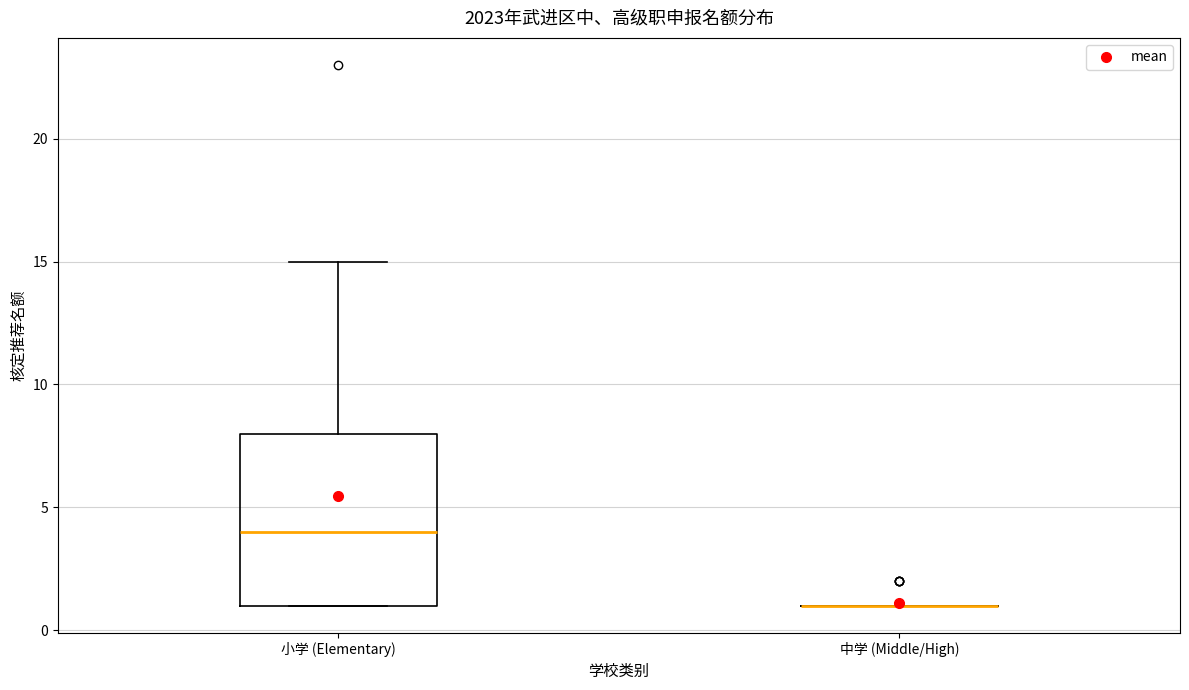

Reading left to right, read every box against the y-axis: the position of its median line, the range the box covers, and the ends of its whiskers. The values are not printed on the chart, so give them approximately, as read against the axis.

小学 (Elementary): median 4, box 1 to 8, whiskers 1 to 15
中学 (Middle/High): box collapsed to a line at 1, whiskers 1 to 1